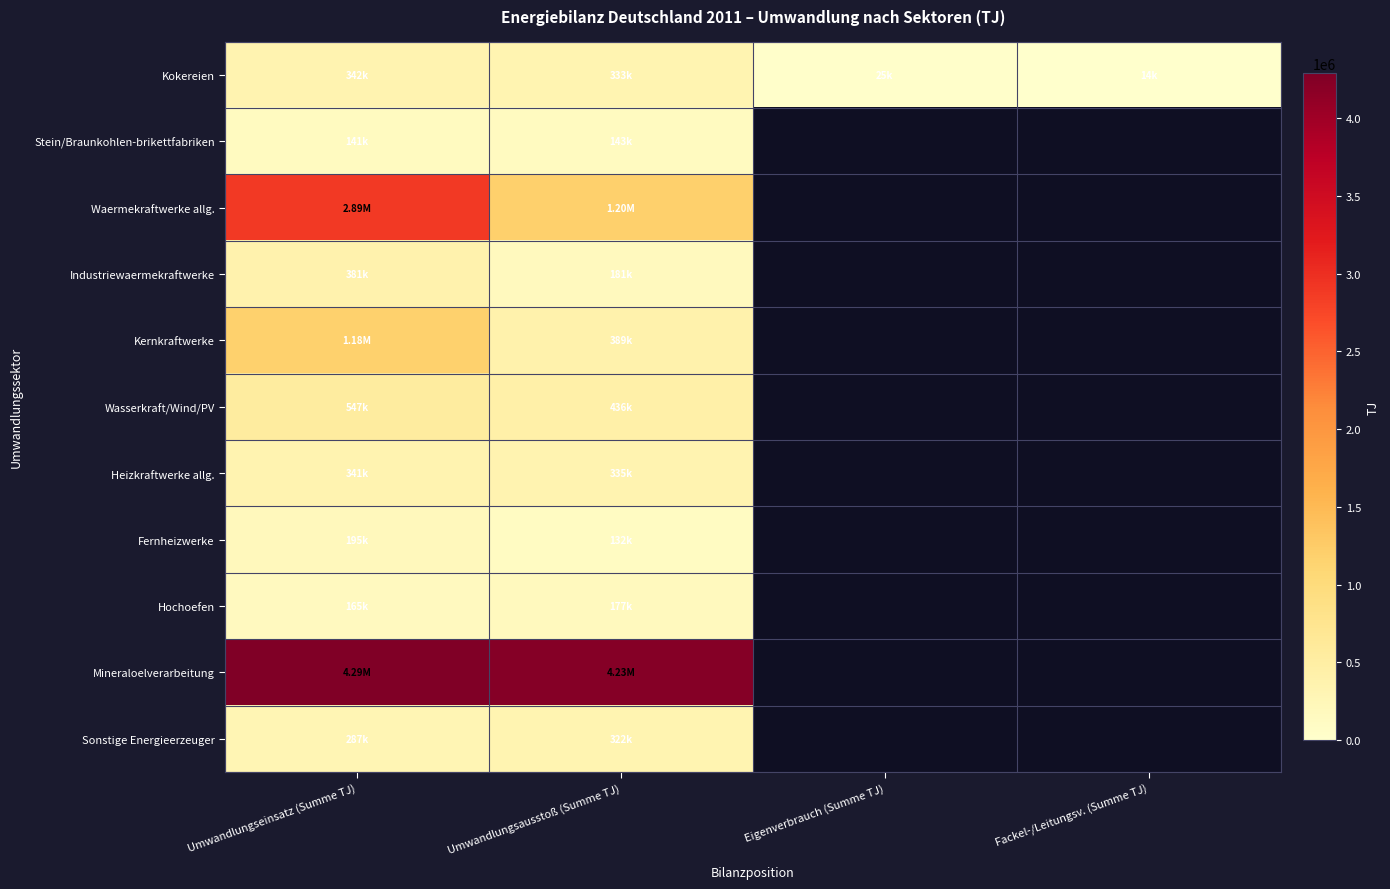

How many data points in Kokereien are above 332658?

1